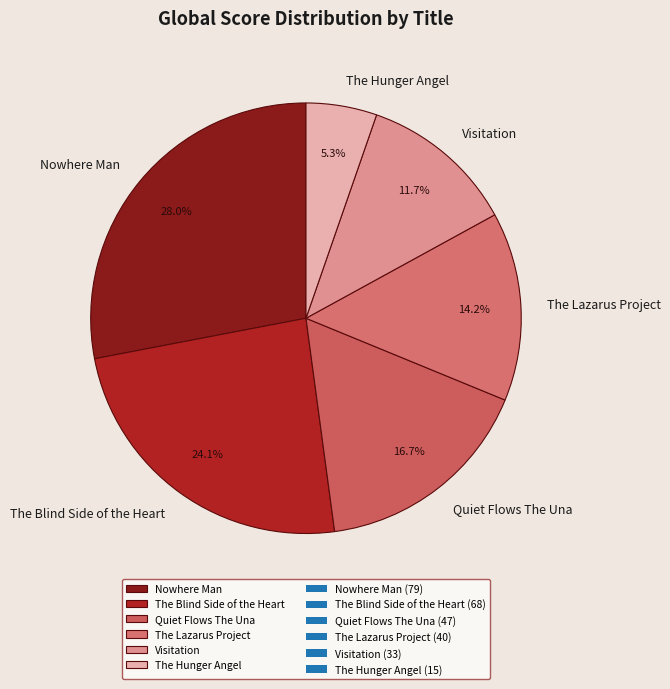

Rank the categories by value from lowest to highest.

The Hunger Angel, Visitation, The Lazarus Project, Quiet Flows The Una, The Blind Side of the Heart, Nowhere Man